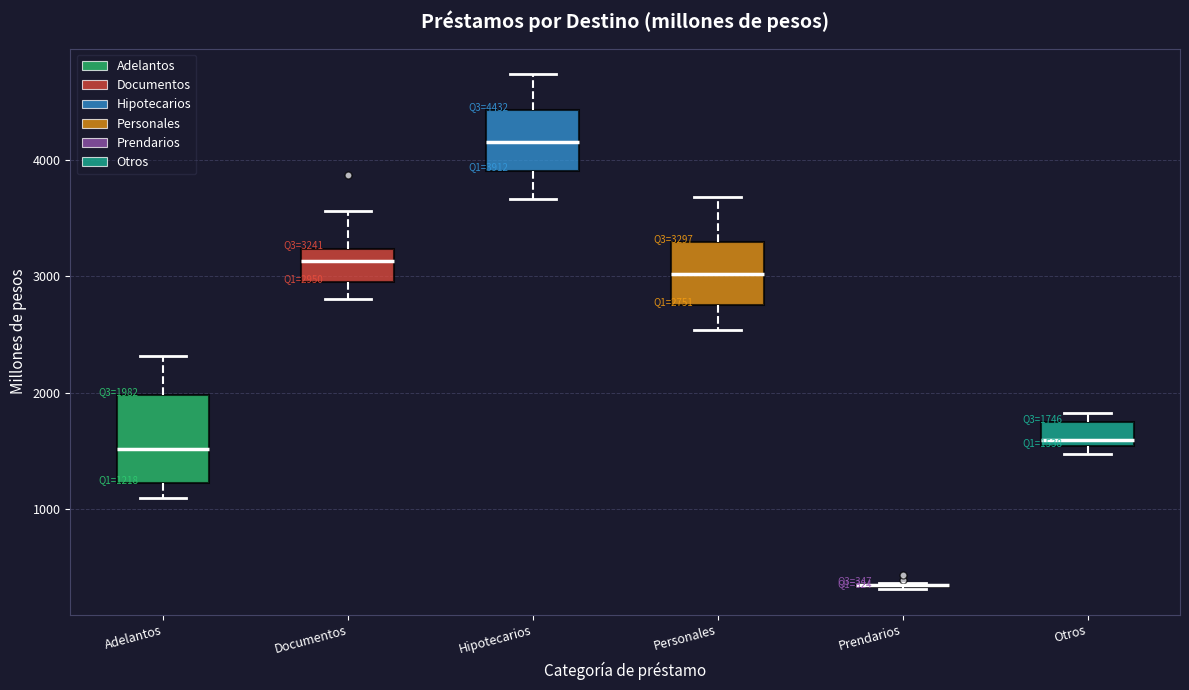

Which box is the tallest, from its lower edge to its upper edge?

Adelantos